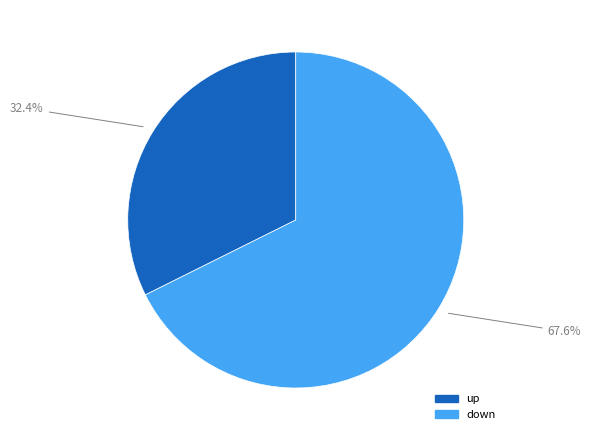

The down slice represents 68% of the pie. True or false?

True